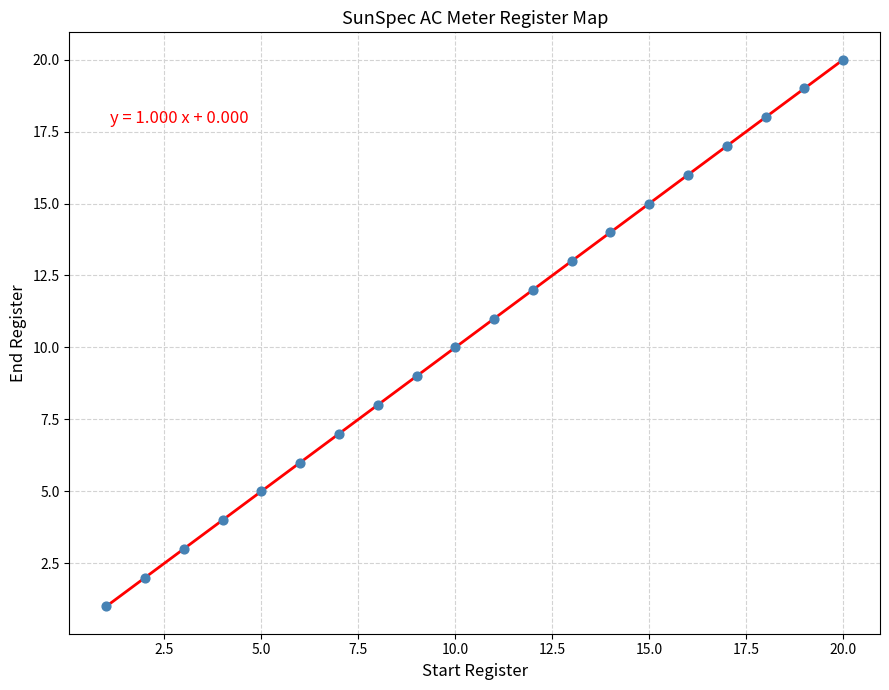

What is the range of Y values (max minus min)?

19